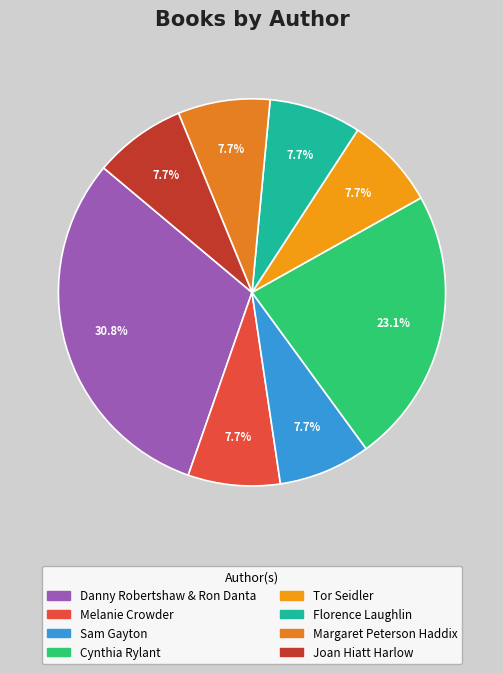

Between Melanie Crowder and Florence Laughlin, which is larger?

Melanie Crowder